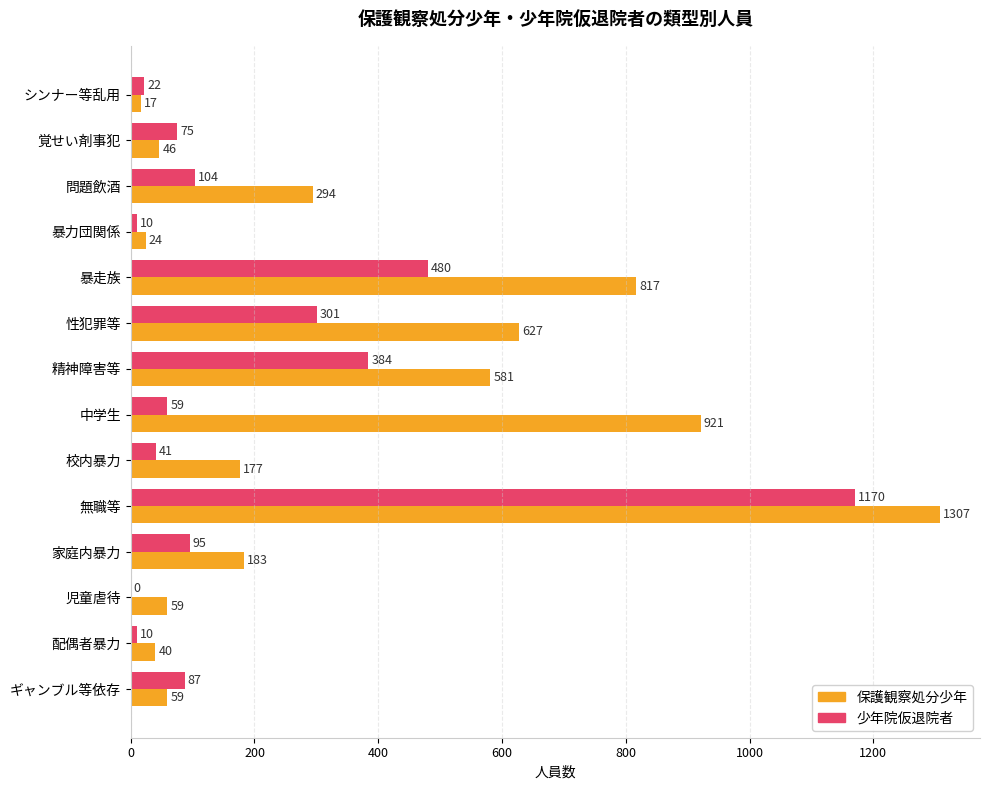

At which label is 保護観察処分少年 closest to 662?

性犯罪等